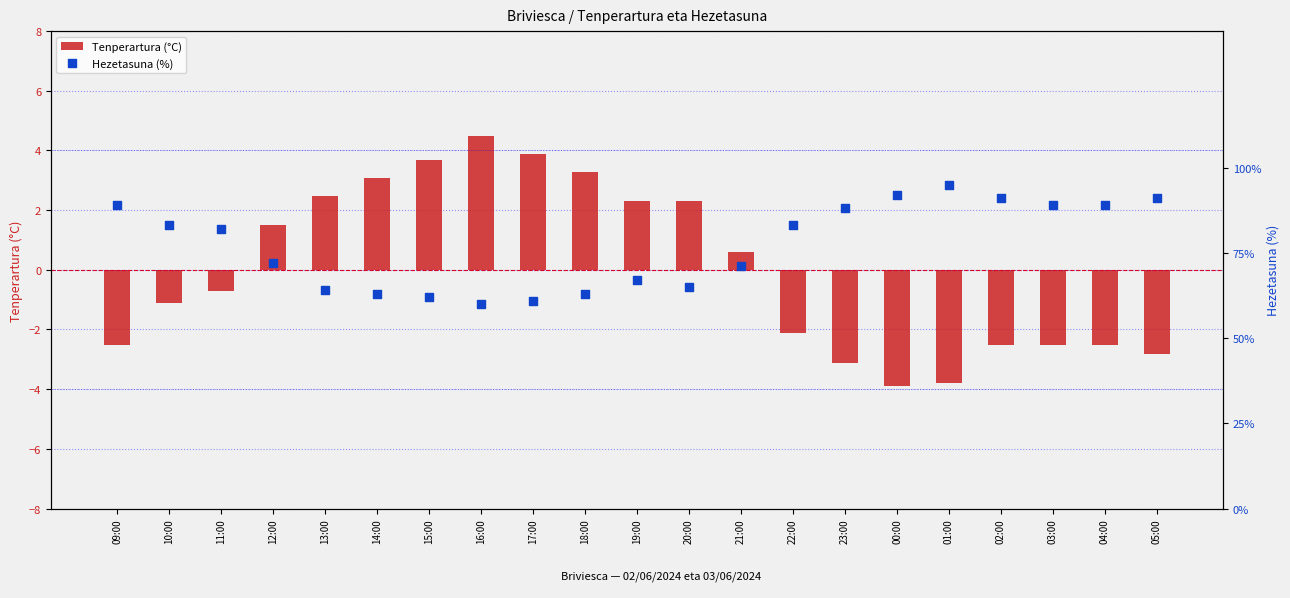

Which series contains the highest Y value?

Tenperartura (°C)